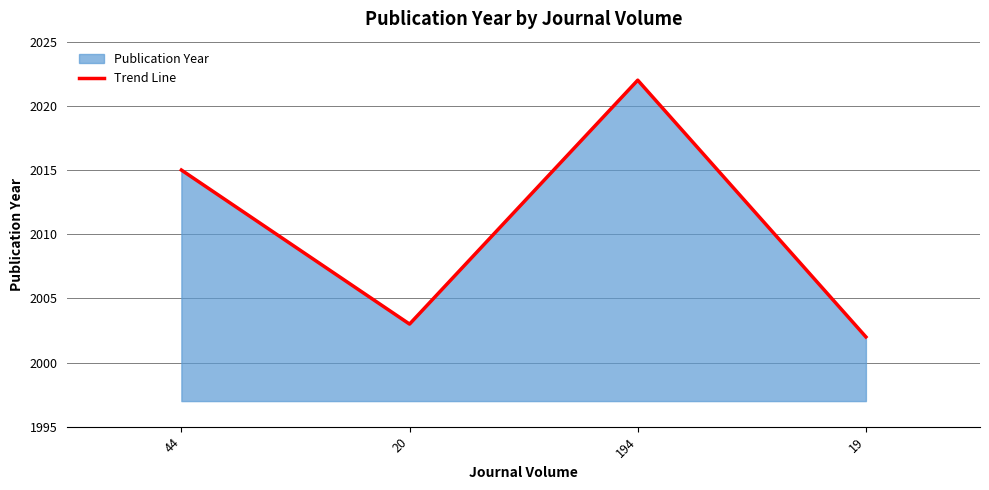

The value at 19 is 2916. True or false?

False